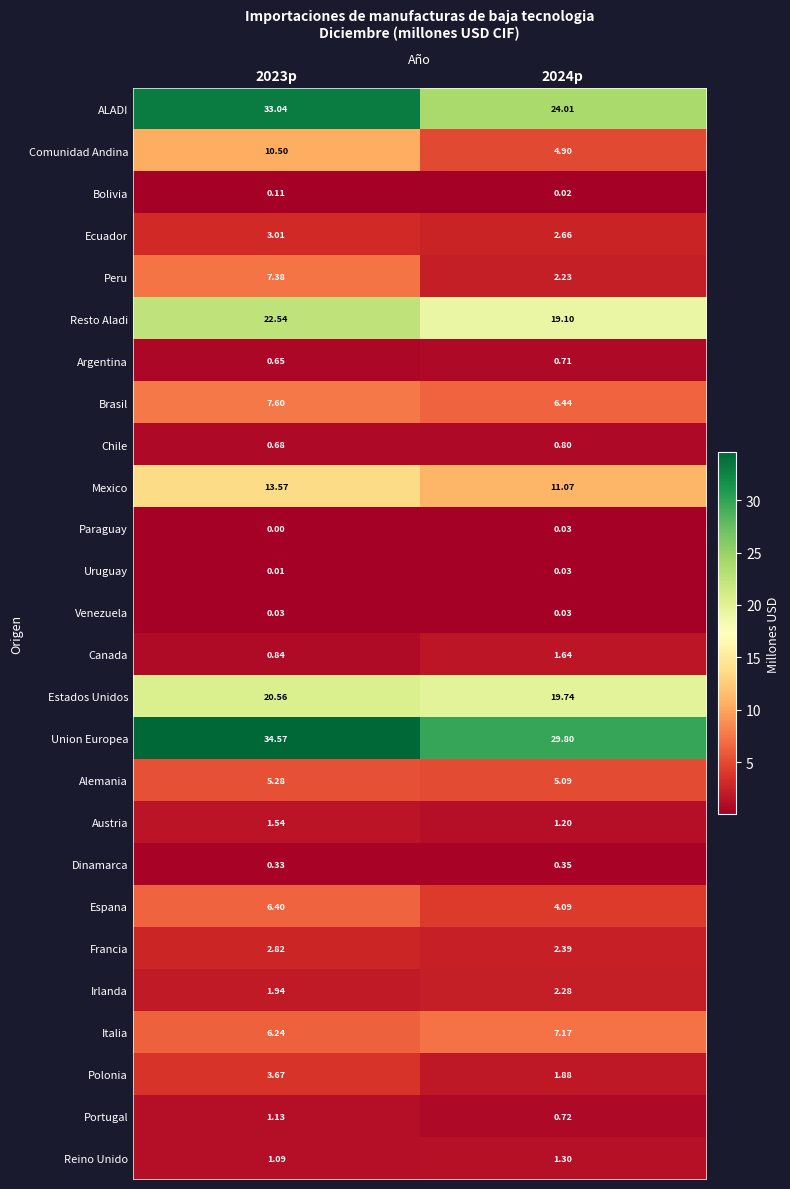

Which series has the widest spread of values?

ALADI